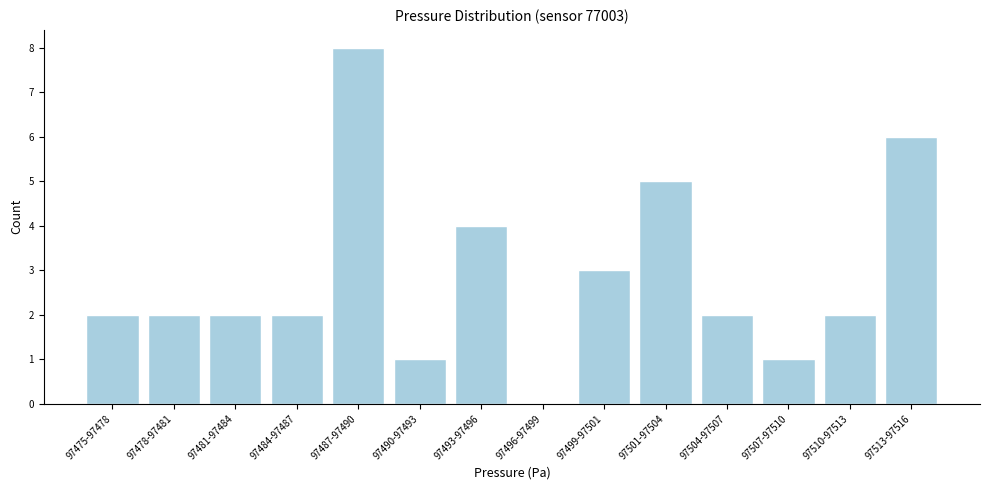

Reading right to left, transcribe all the data shown in this chart.

97513-97516=6	97510-97513=2	97507-97510=1	97504-97507=2	97501-97504=5	97499-97501=3	97496-97499=0	97493-97496=4	97490-97493=1	97487-97490=8	97484-97487=2	97481-97484=2	97478-97481=2	97475-97478=2